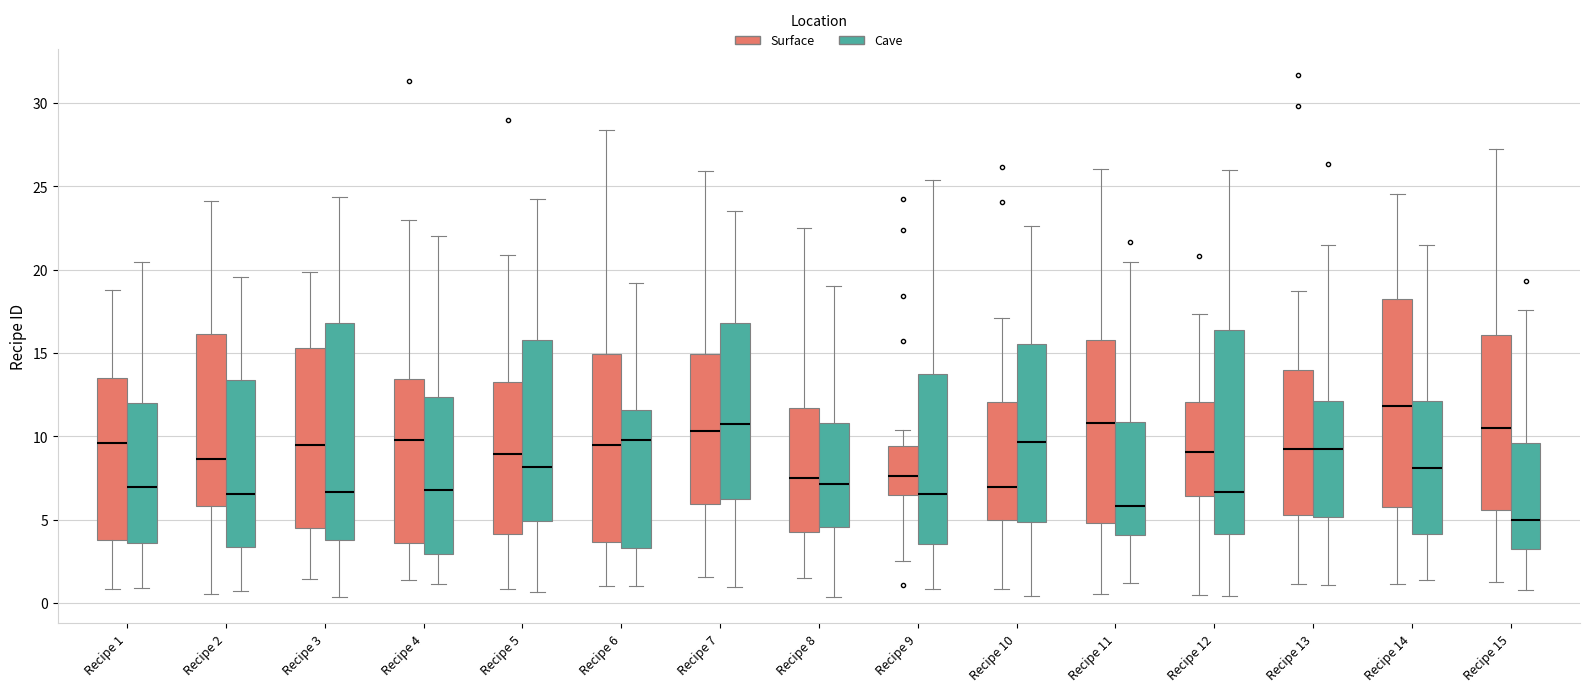

Where does the upper whisker of the box for Recipe 13 (Surface) end on the y-axis? The values are not printed on the chart, so give them approximately, as read against the axis.

18.5